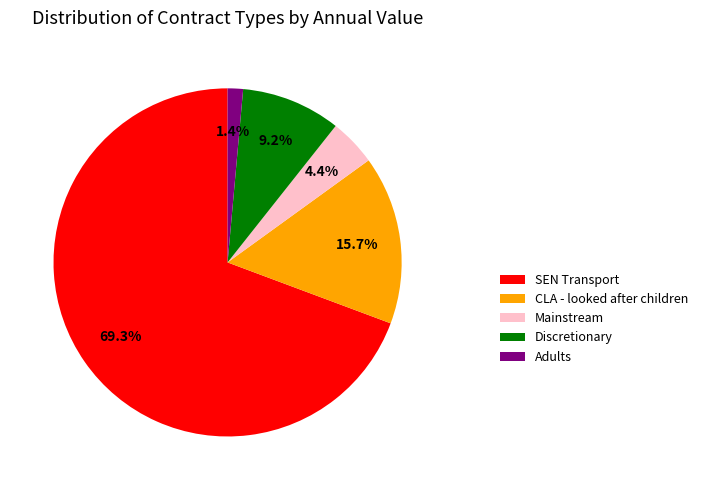

Rank the categories by value from lowest to highest.

Adults, Mainstream, Discretionary, CLA - looked after children, SEN Transport